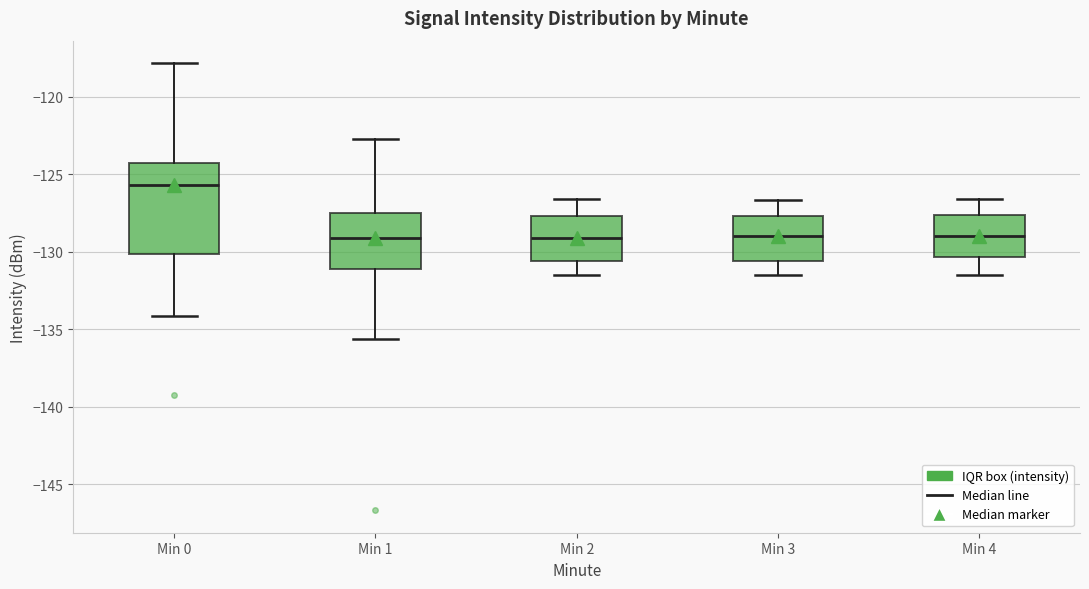

Where is the lower edge of the box for Min 4 on the y-axis? The values are not printed on the chart, so give them approximately, as read against the axis.

-130.5